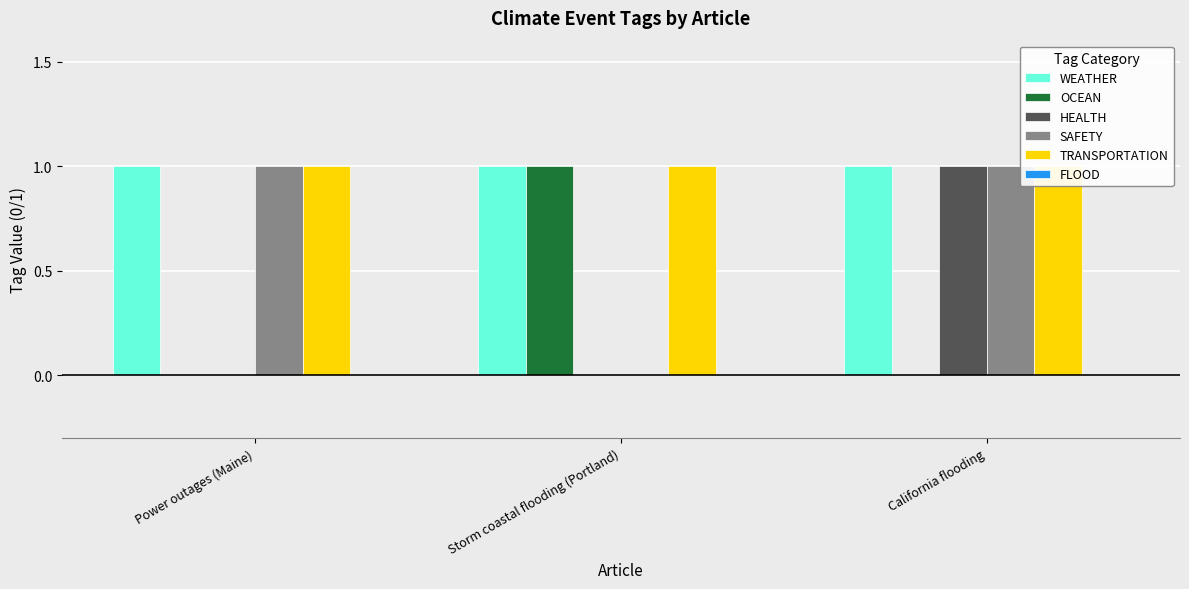

How many groups of bars are there?

3